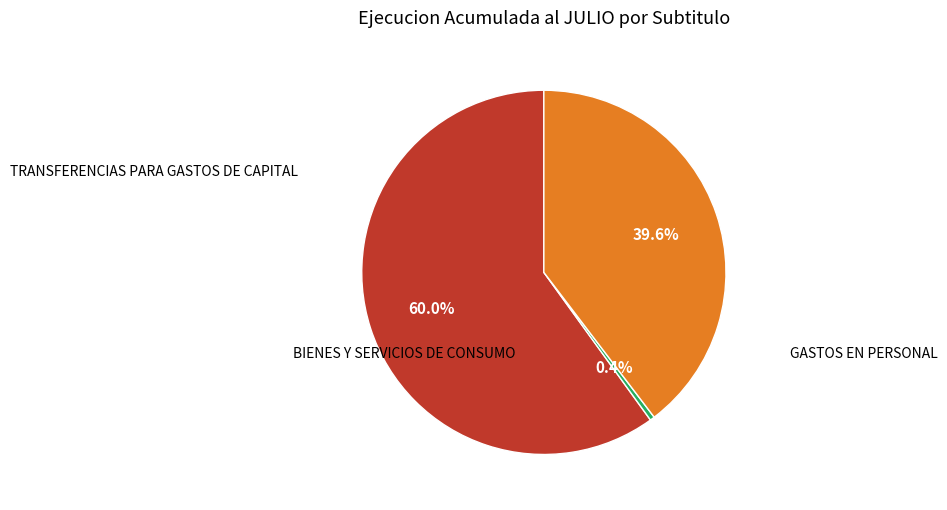

Is there a majority slice in this chart?

Yes